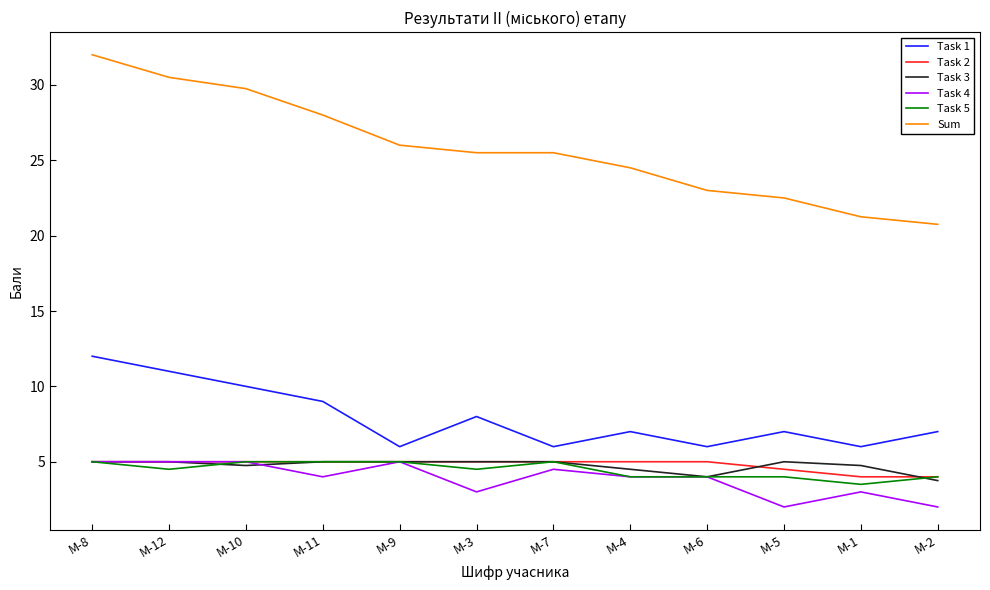

True or false: Task 3 and Sum cross at least once.

False